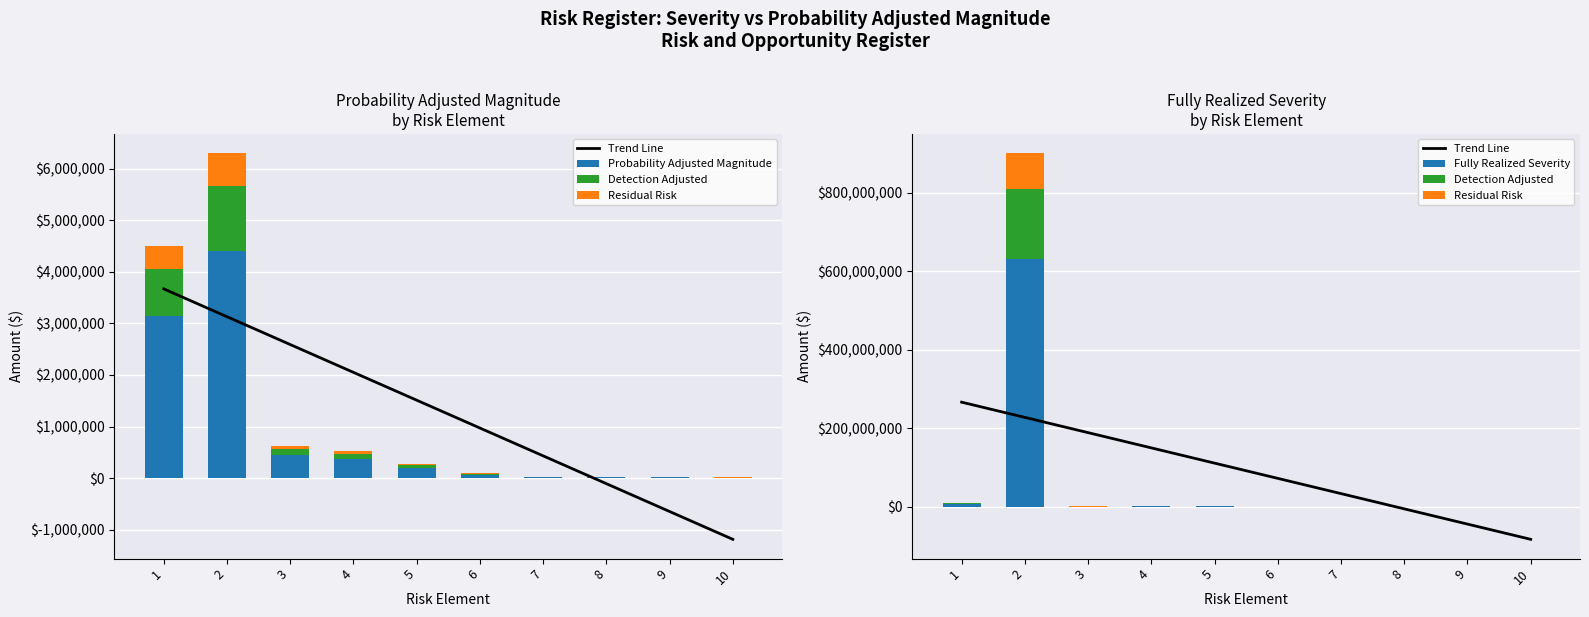

Which category has the highest value in the Trend Line series?

1